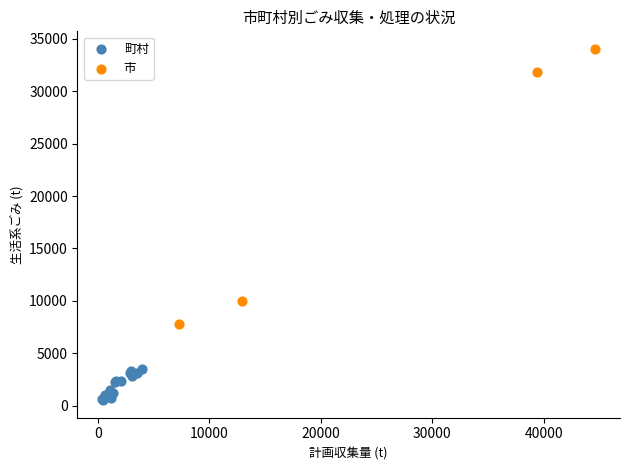

Which series reaches the minimum Y coordinate?

町村